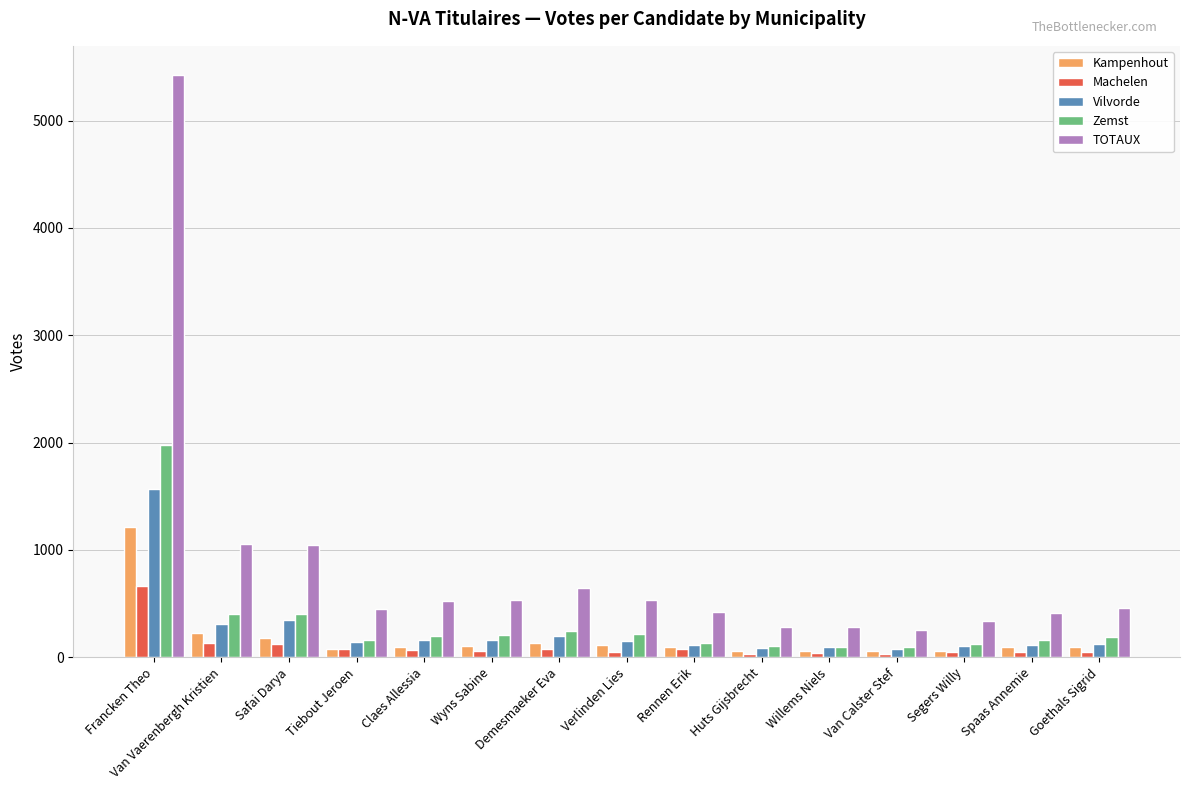

What is the highest value of the TOTAUX series?

5426